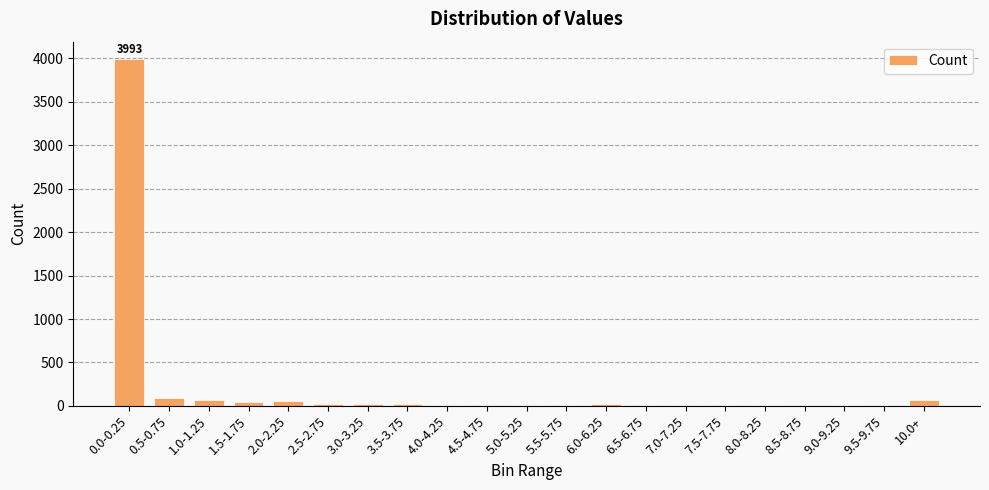

Where does the data first go above 13?

0.0-0.25